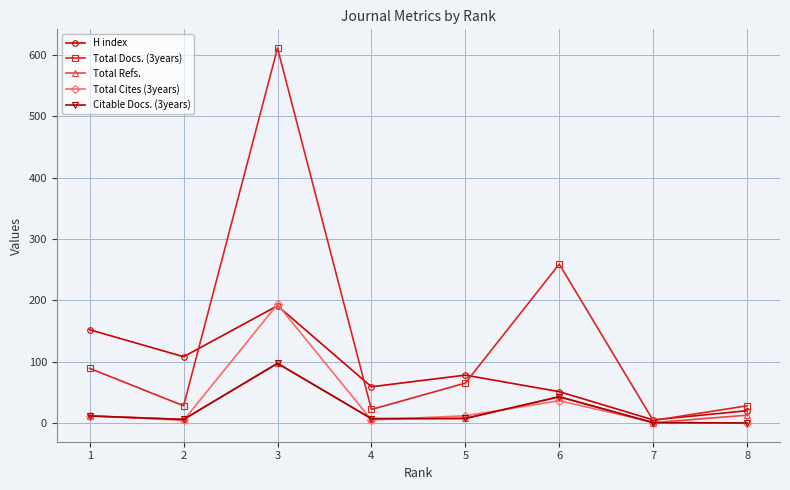

Which series has the widest spread of values?

Total Docs. (3years)